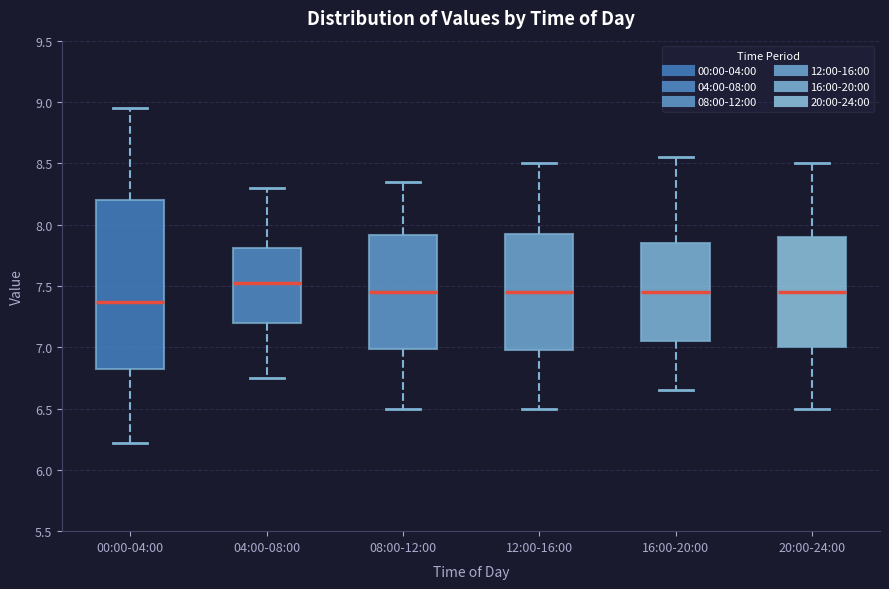

Which box is the tallest, from its lower edge to its upper edge?

00:00-04:00